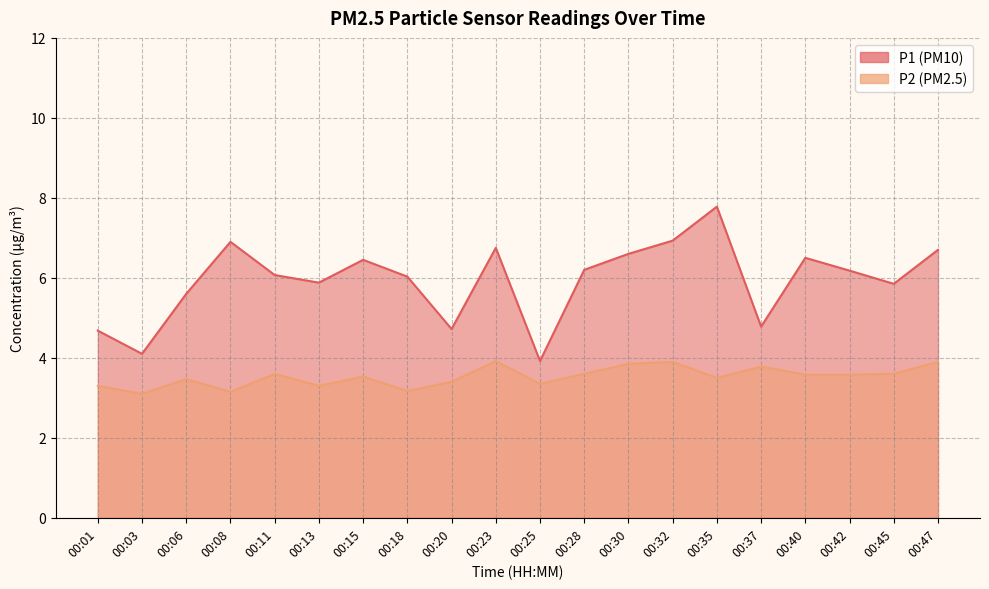

List the labels in order of P1 value, largest first.

00:35, 00:32, 00:08, 00:23, 00:47, 00:30, 00:40, 00:15, 00:28, 00:42, 00:11, 00:18, 00:13, 00:45, 00:06, 00:37, 00:20, 00:01, 00:03, 00:25